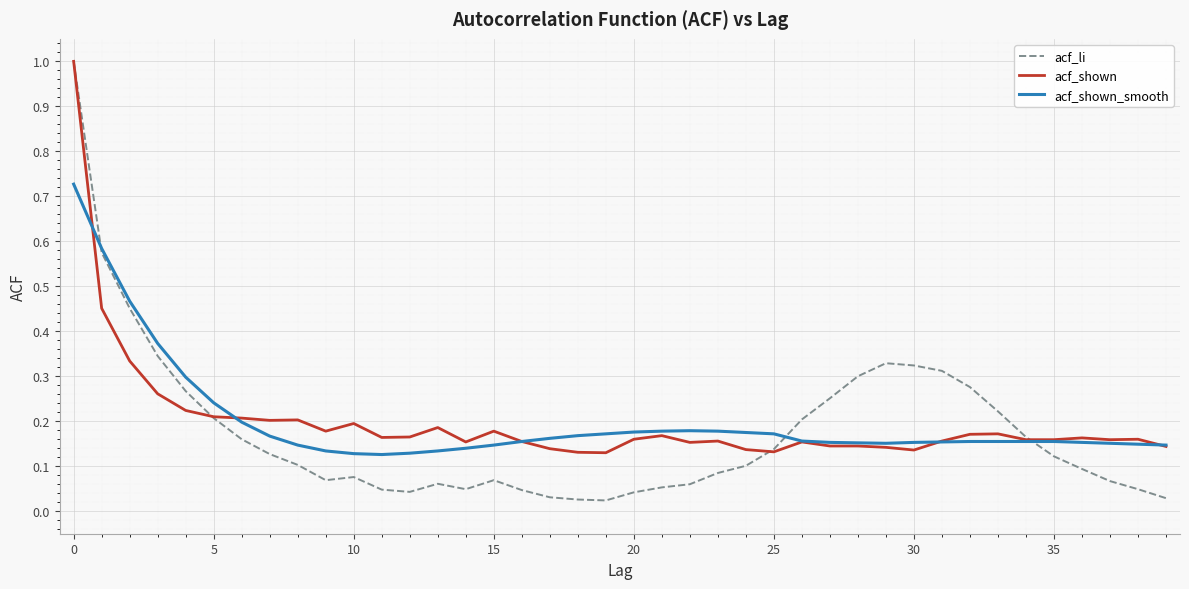

What is the maximum value for acf_shown?

1.0